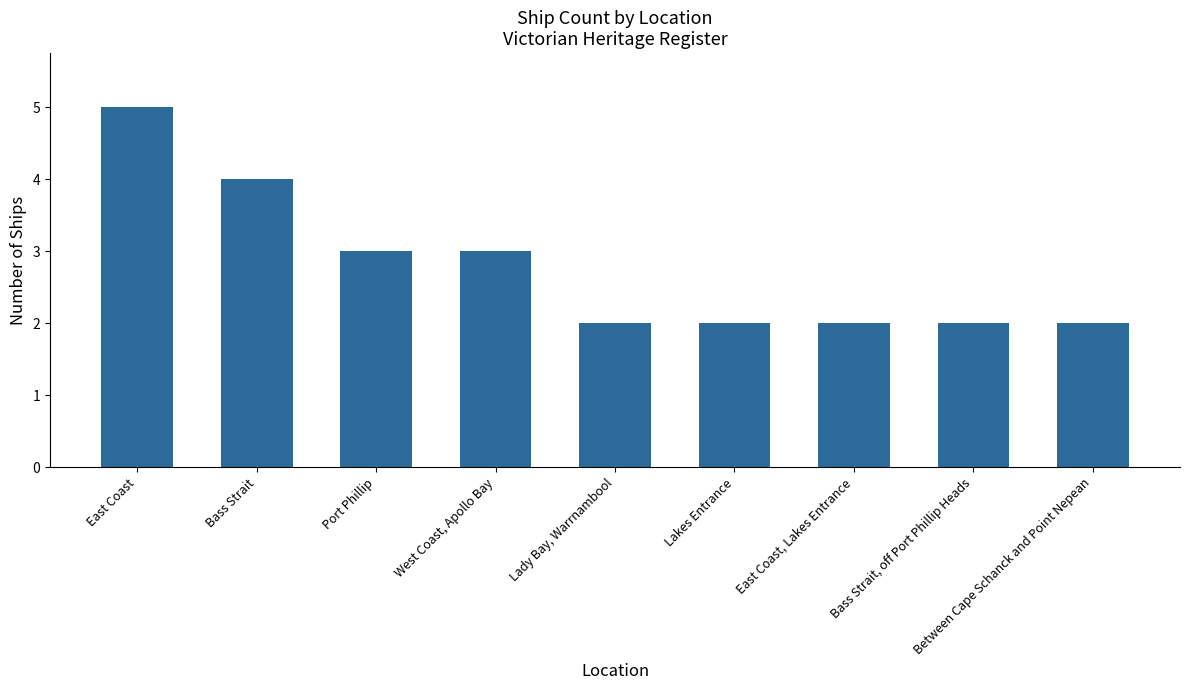

What value does the data have at Port Phillip?

3